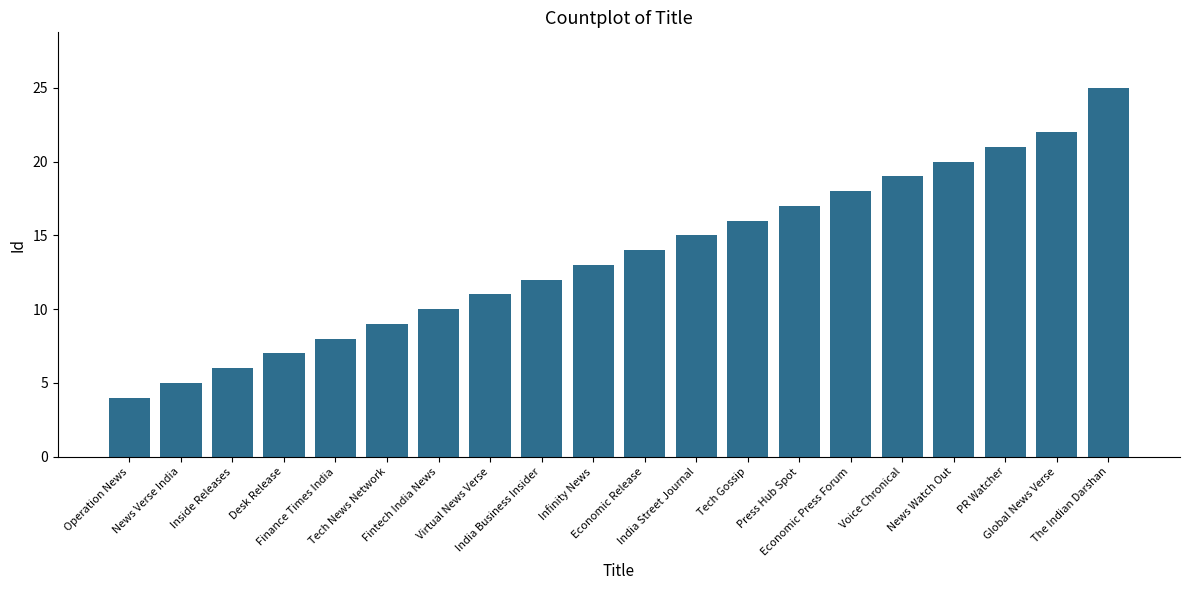

True or false: the data shows 10 at India Street Journal.

False